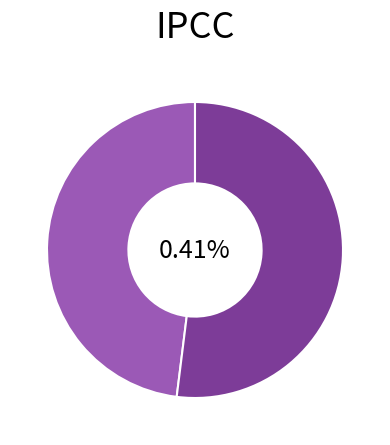

What percentage is NOT represented by ID2040?

48.0%